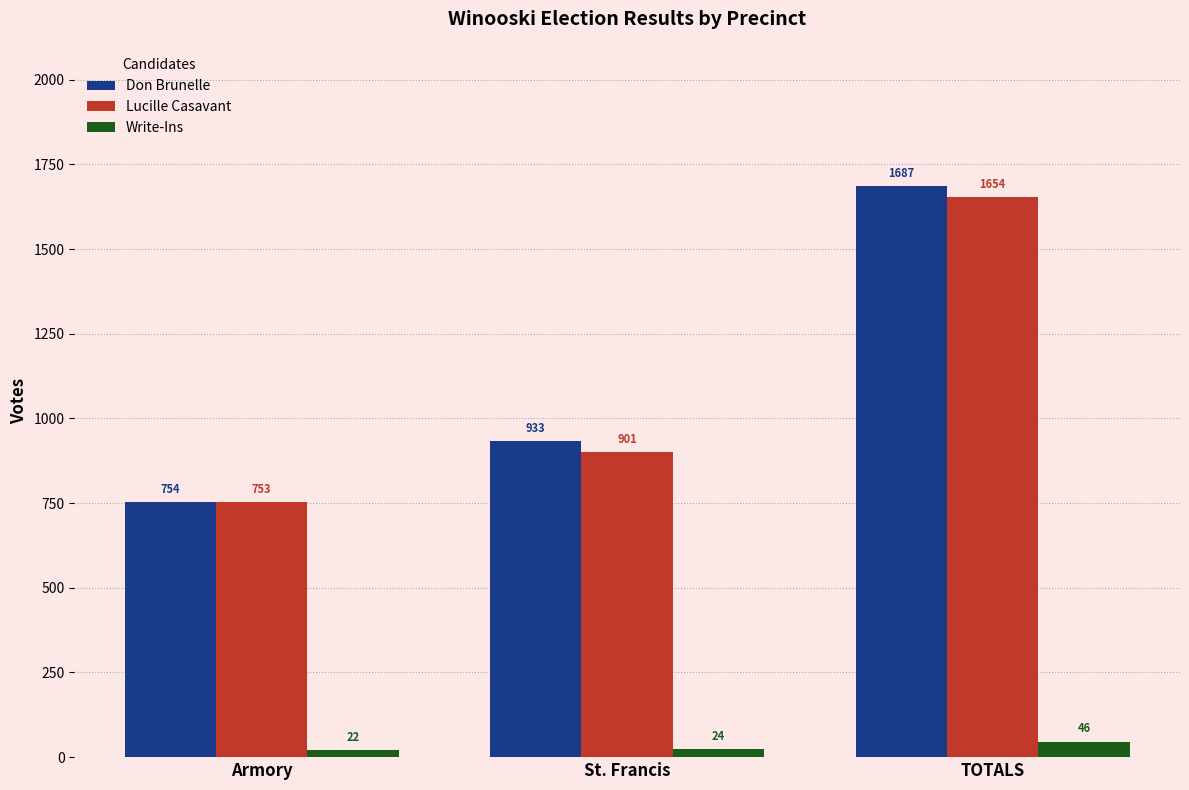

Which category has the lowest value across all series?

Armory